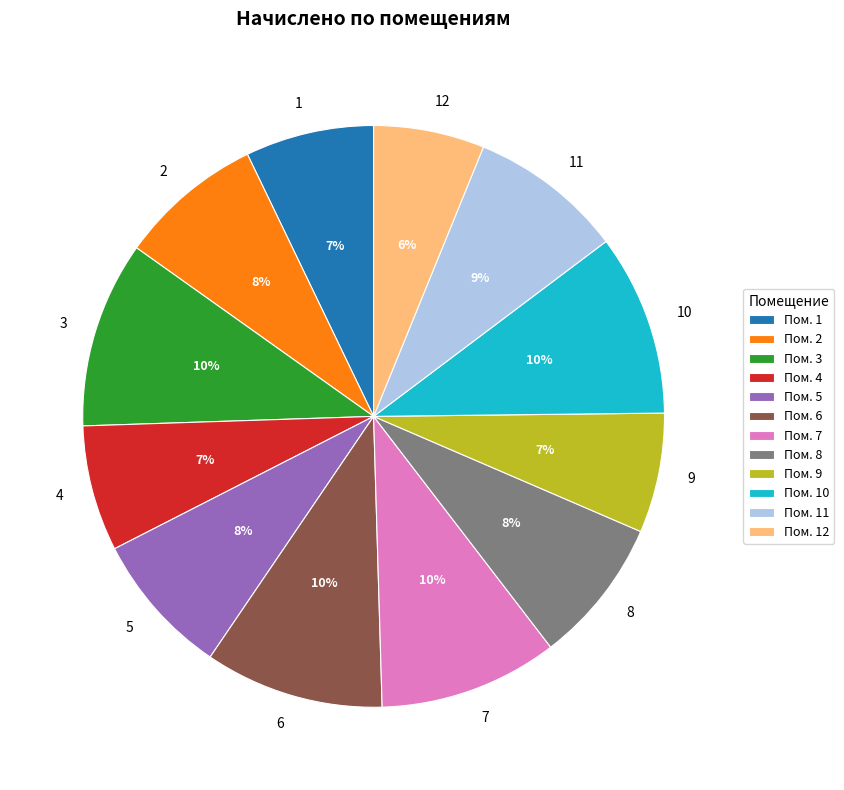

Is the sum of 12 and 5 greater than half?

No